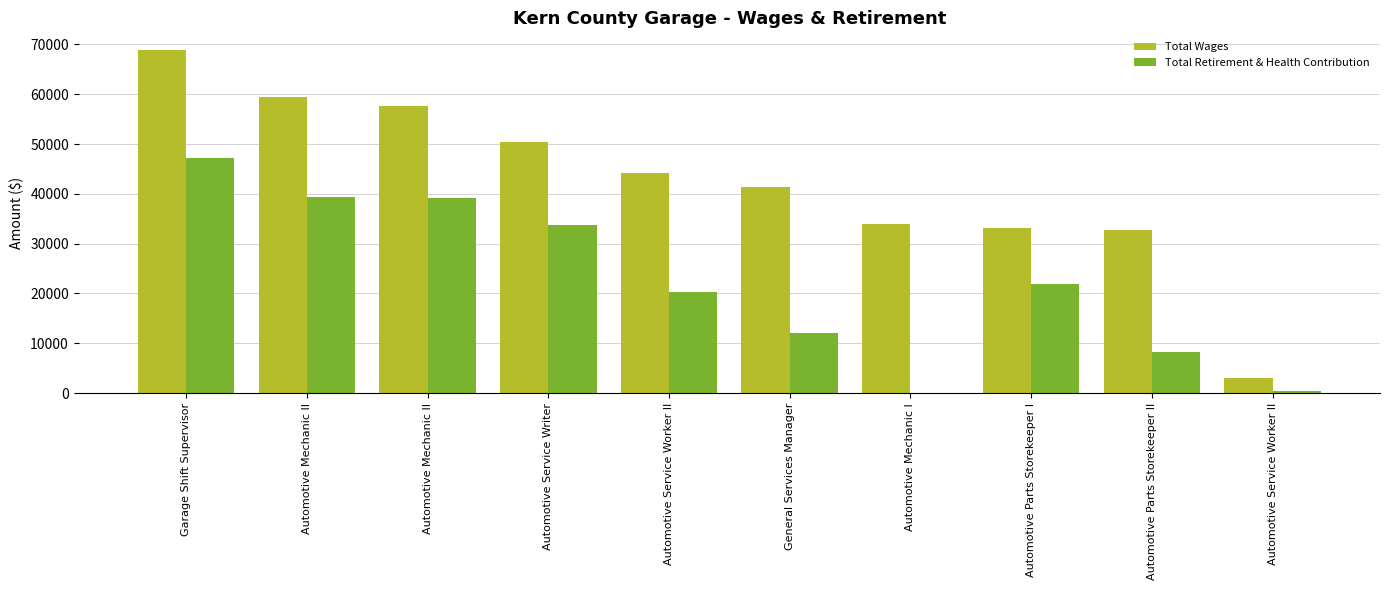

How many positive values does the Total Retirement & Health Contribution series have?

9